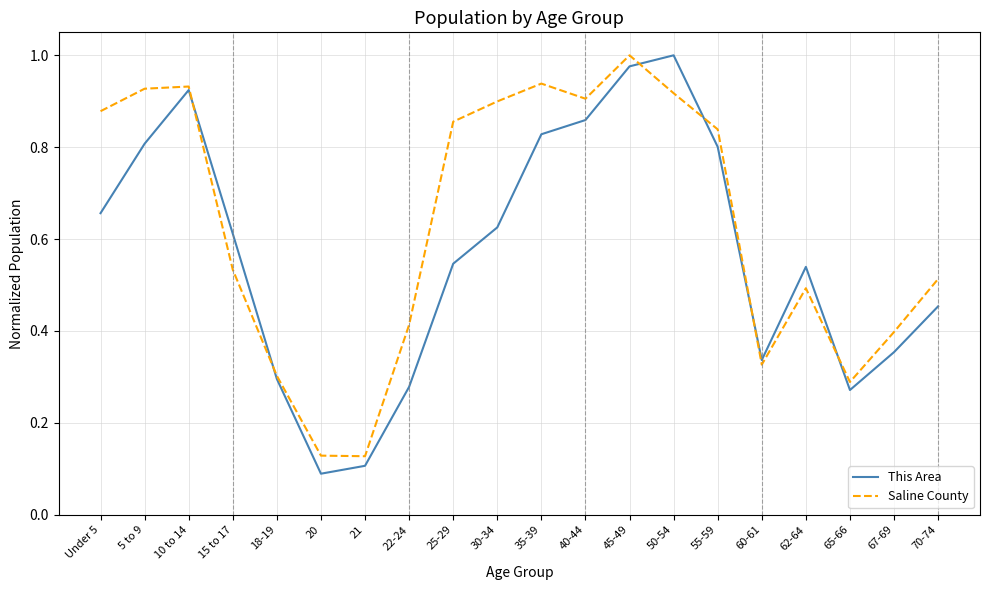

How many series are shown in this chart?

2